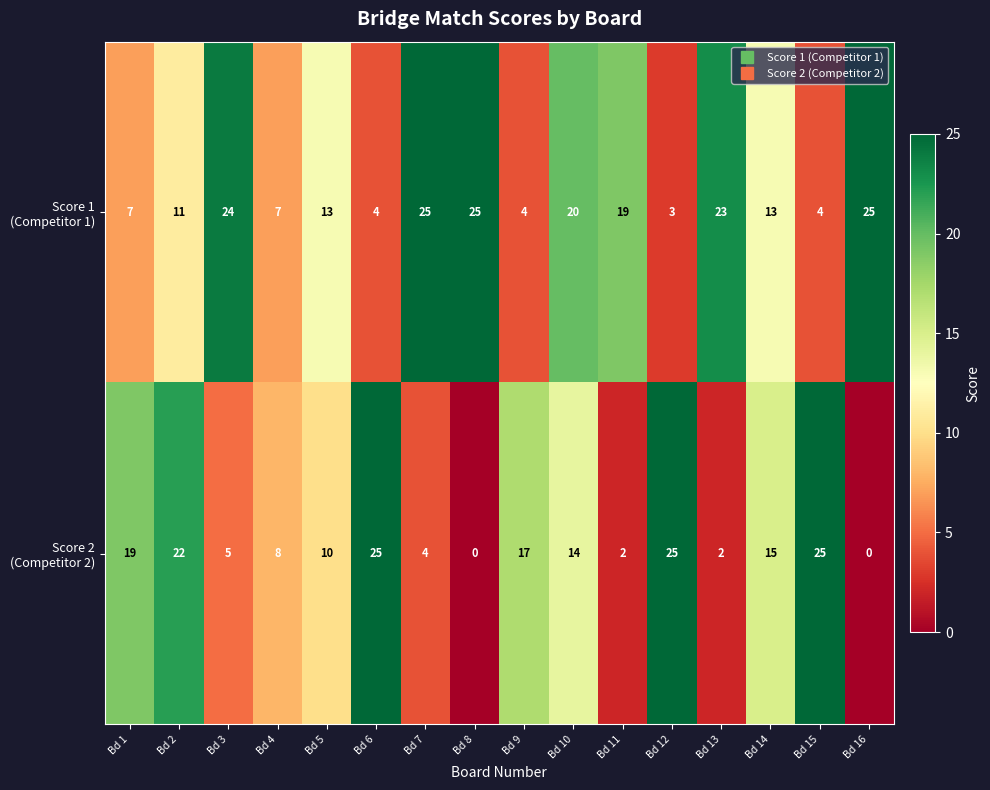

What is the maximum value shown in the chart?

25